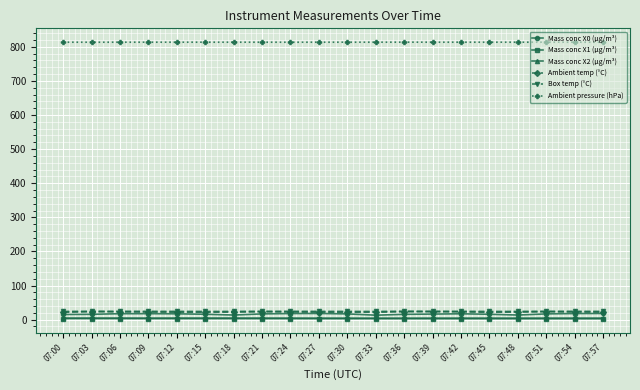

The value of Mass conc X0 (μg/m³) at 07:24 is 17.9. True or false?

True